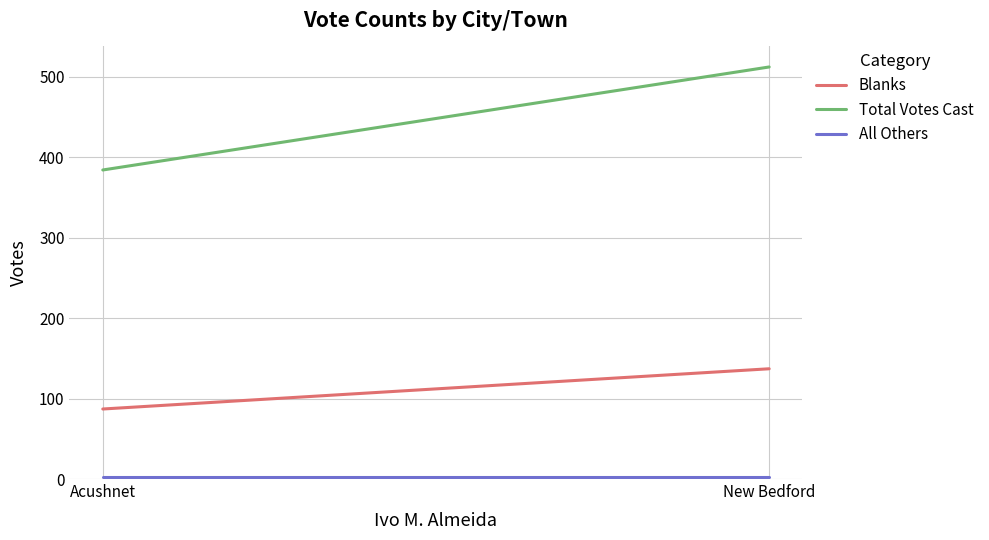

What are all the series names shown in the legend?

Blanks, Total Votes Cast, All Others